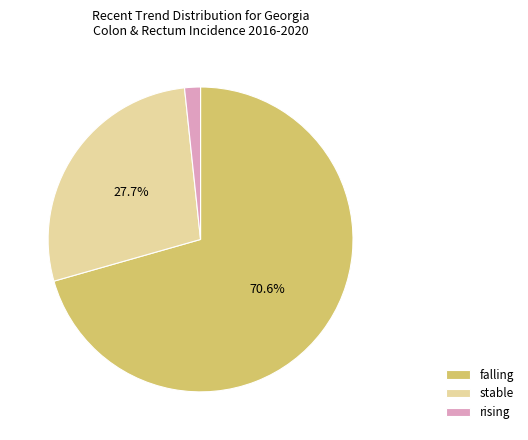

Which slice is the largest?

falling